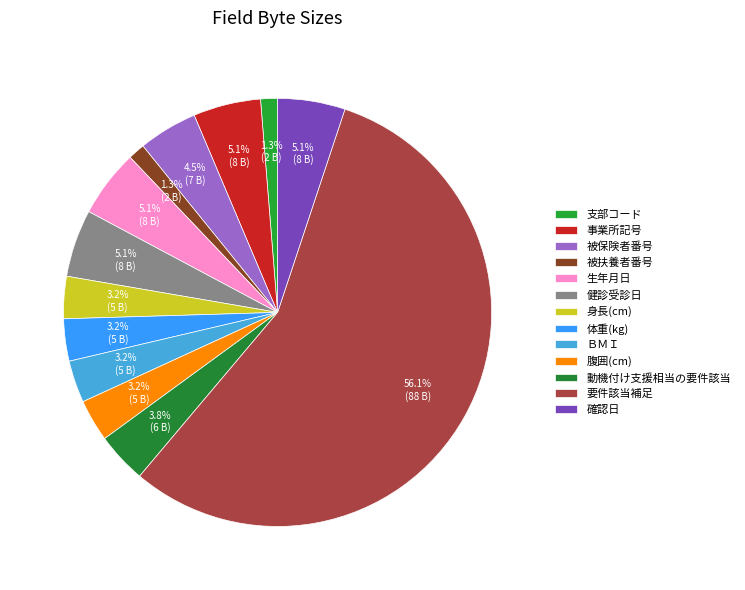

To the nearest percent, what portion does 要件該当補足 represent?

56%